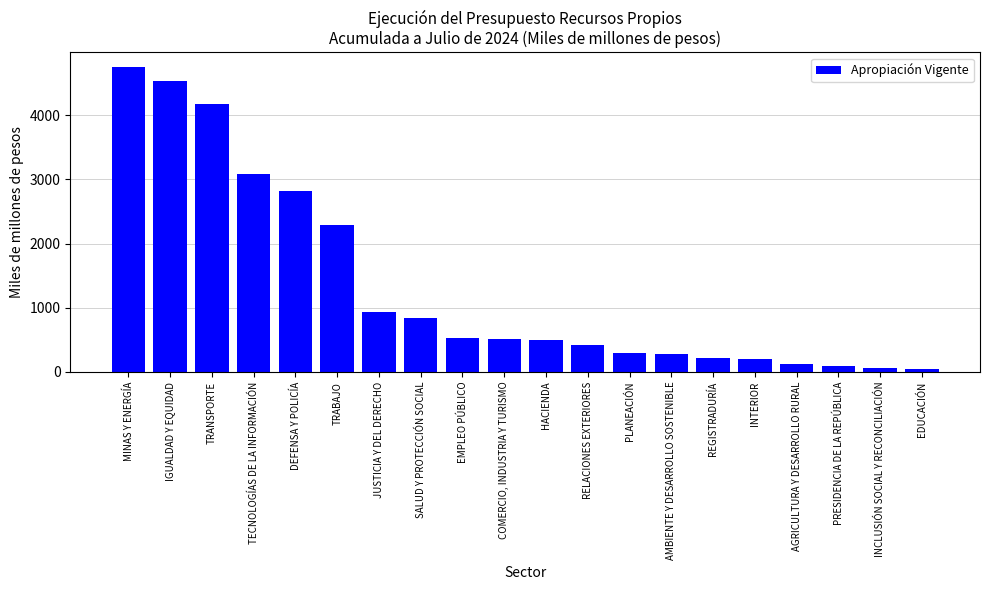

List the labels in order of value, largest first.

MINAS Y ENERGÍA, IGUALDAD Y EQUIDAD, TRANSPORTE, TECNOLOGÍAS DE LA INFORMACIÓN, DEFENSA Y POLICÍA, TRABAJO, JUSTICIA Y DEL DERECHO, SALUD Y PROTECCIÓN SOCIAL, EMPLEO PÚBLICO, COMERCIO, INDUSTRIA Y TURISMO, HACIENDA, RELACIONES EXTERIORES, PLANEACIÓN, AMBIENTE Y DESARROLLO SOSTENIBLE, REGISTRADURÍA, INTERIOR, AGRICULTURA Y DESARROLLO RURAL, PRESIDENCIA DE LA REPÚBLICA, INCLUSIÓN SOCIAL Y RECONCILIACIÓN, EDUCACIÓN